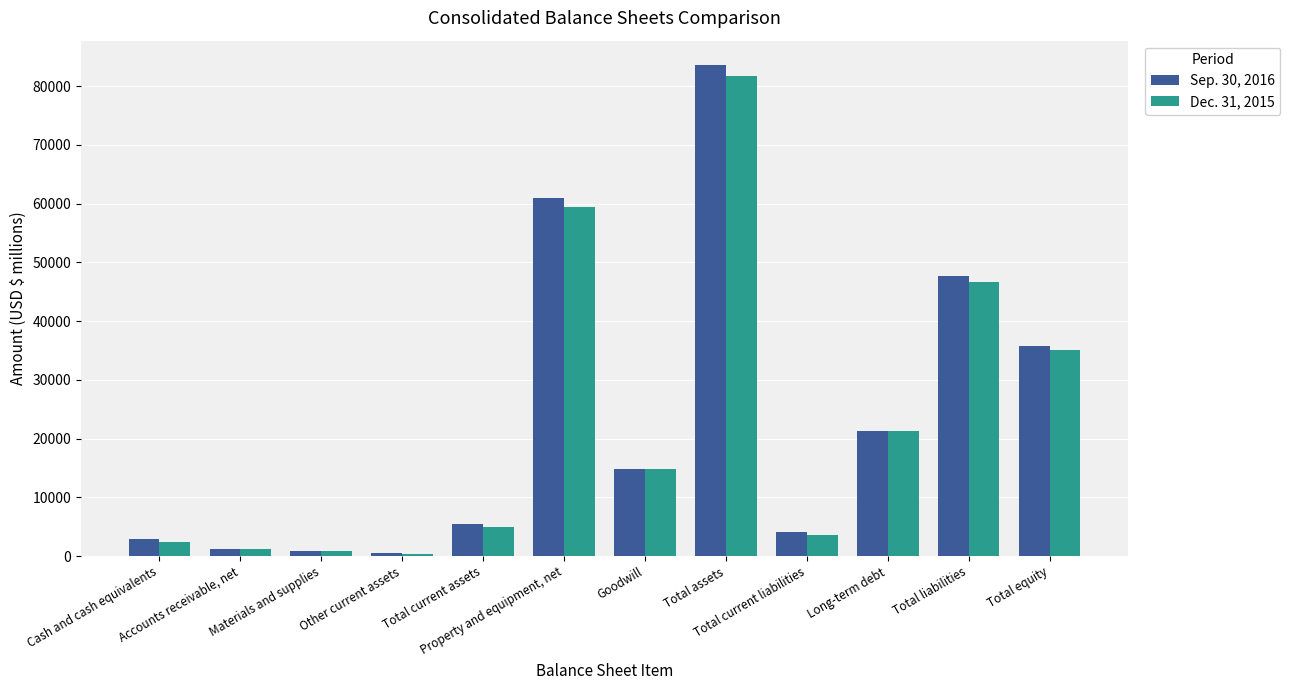

Which series has the largest range (max minus min)?

Sep. 30, 2016